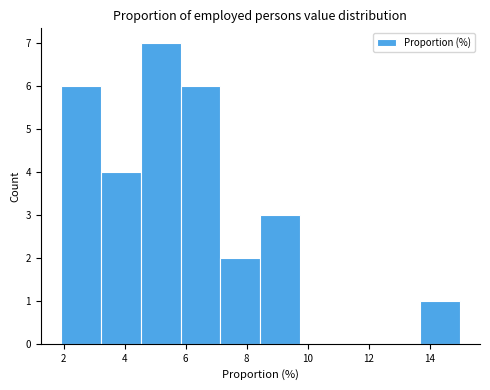

Reading left to right, transcribe this chart: for each bar, give the range it covers on the x-axis and its height. Neither the bar edges nor the heights are printed on the chart, so give them approximately, as read against the axes.

2.0 to 3.2: 6
3.2 to 4.6: 4
4.6 to 5.8: 7
5.8 to 7.2: 6
7.2 to 8.4: 2
8.4 to 9.8: 3
9.8 to 11.0: 0
11.0 to 12.4: 0
12.4 to 13.6: 0
13.6 to 15.0: 1